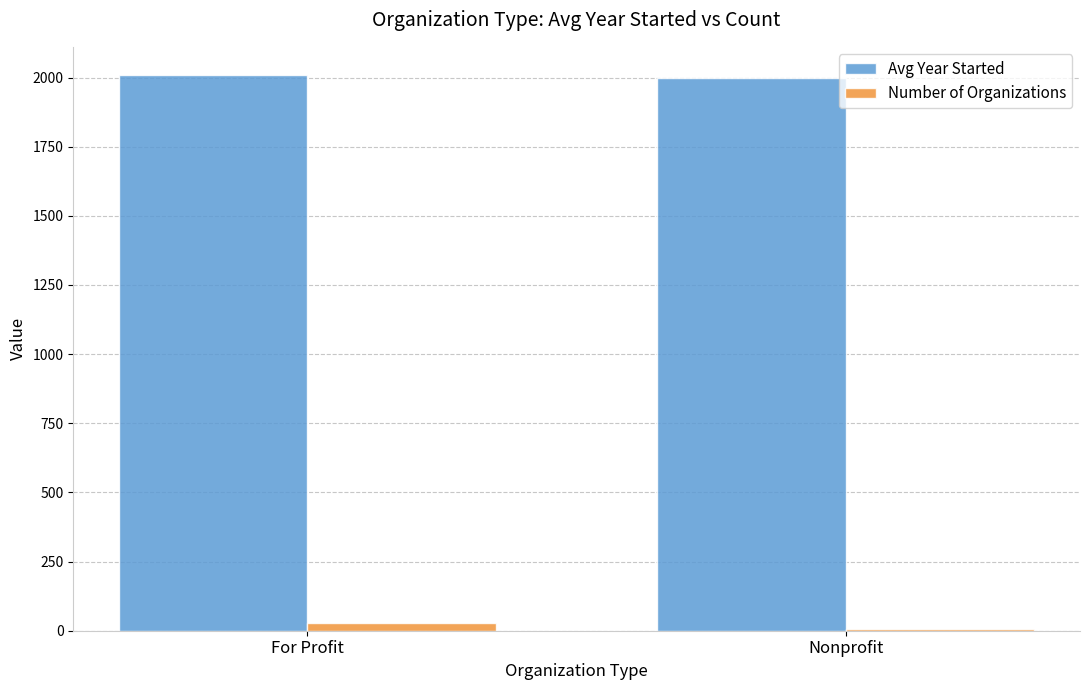

What is the highest value of the Avg Year Started series?

2010.4